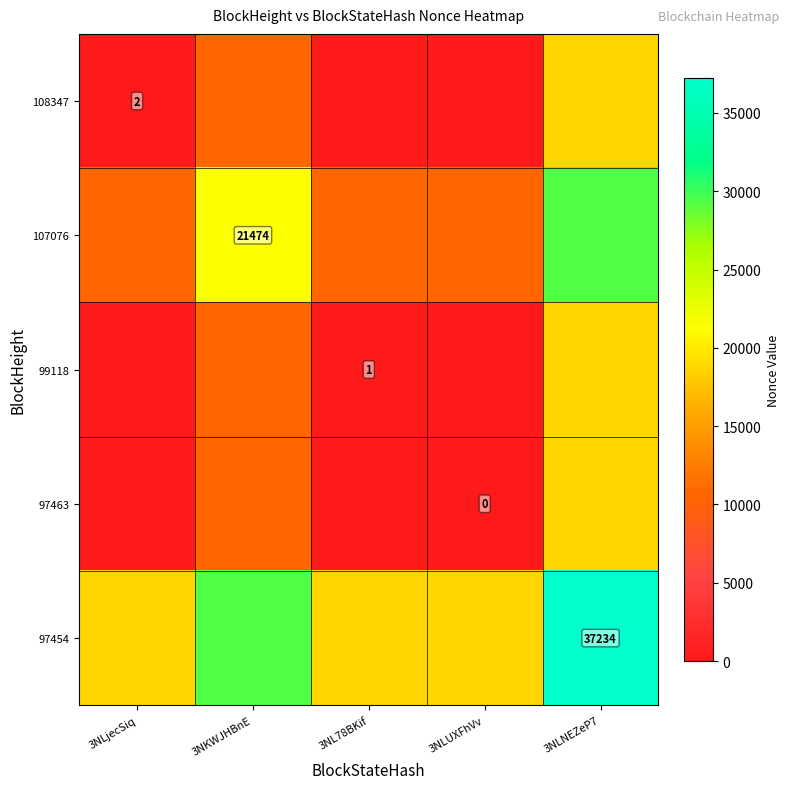

The 108347 series shows 2.0 at 3NLjecSiq. True or false?

True